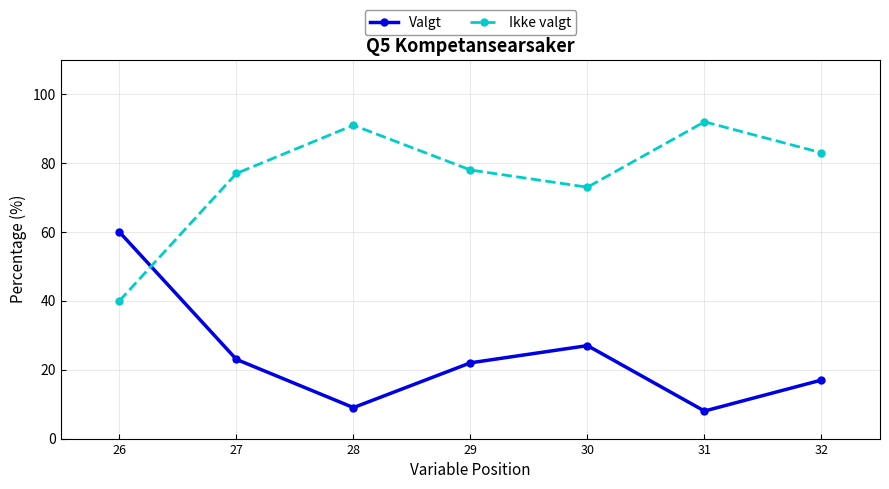

At which category does Valgt reach its first local peak?

30